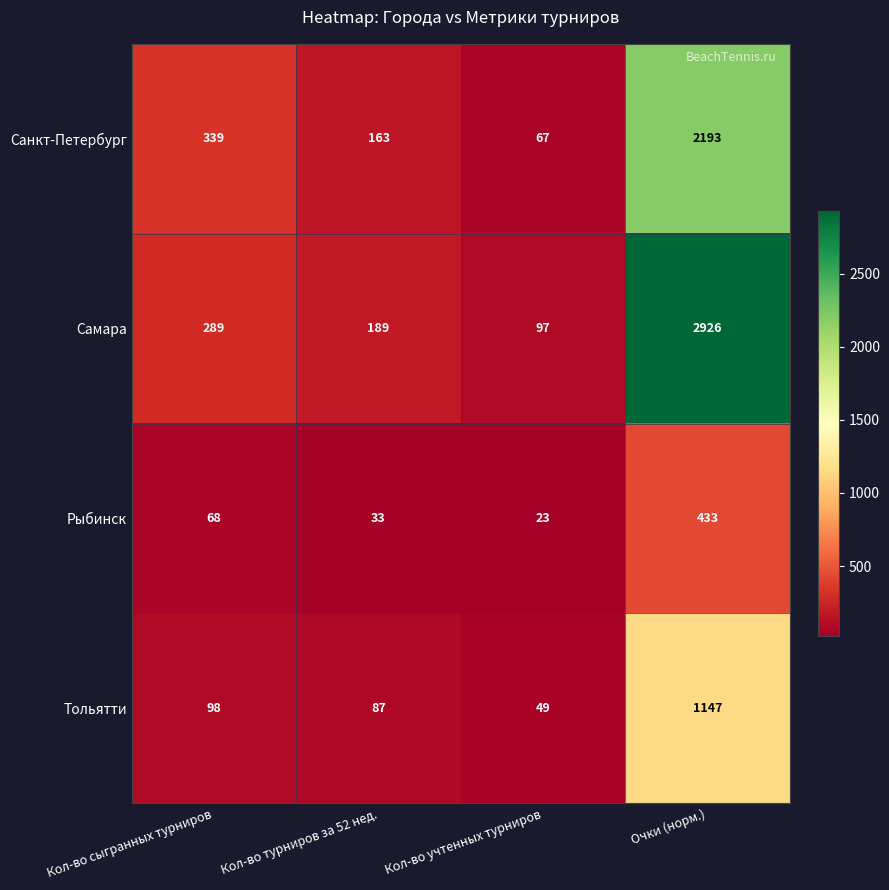

At Кол-во сыгранных турниров, list the series in order from largest to smallest.

Санкт-Петербург, Самара, Тольятти, Рыбинск